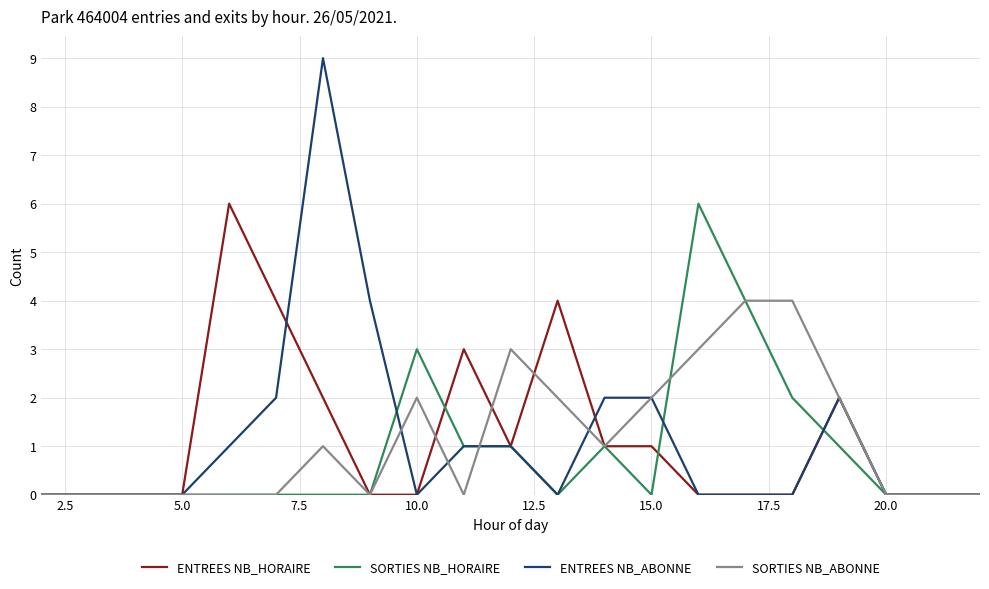

What is the greatest value displayed?

9